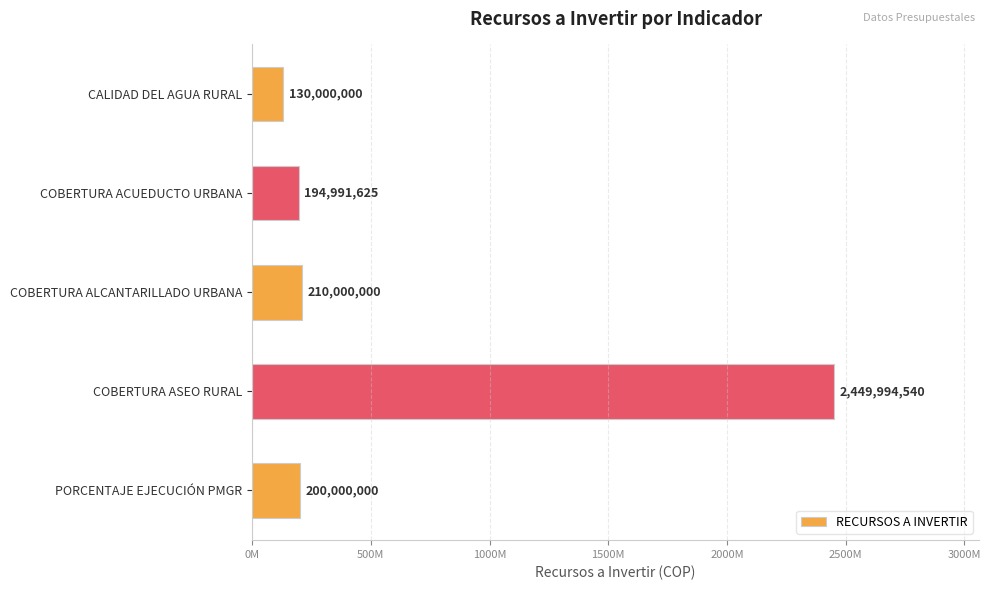

Does the chart contain any negative values?

No